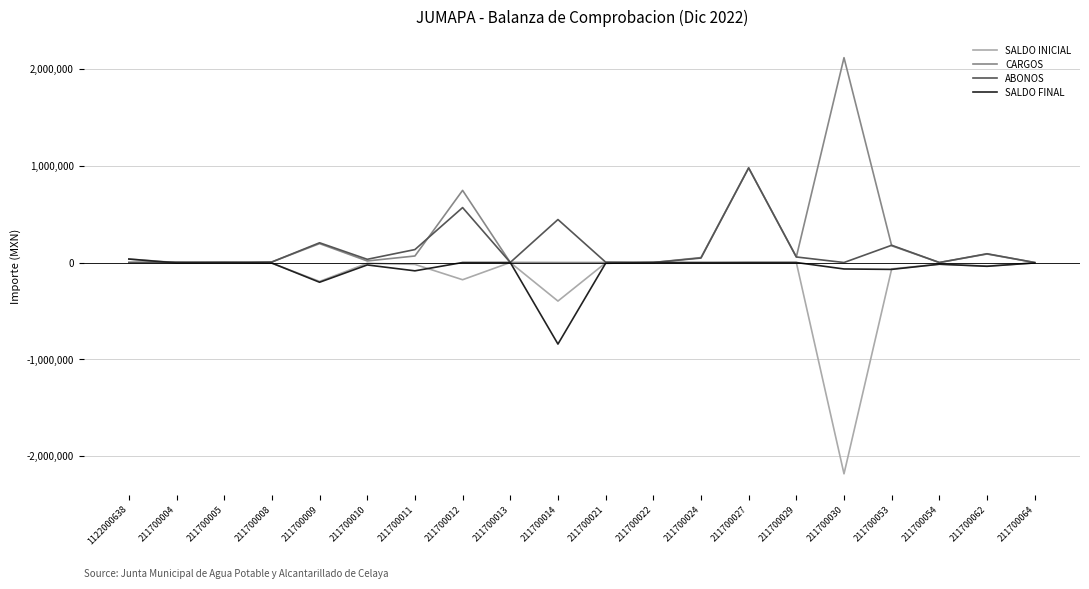

What is the sum of the SALDO INICIAL values at 211700004 and 211700022?

-967.7